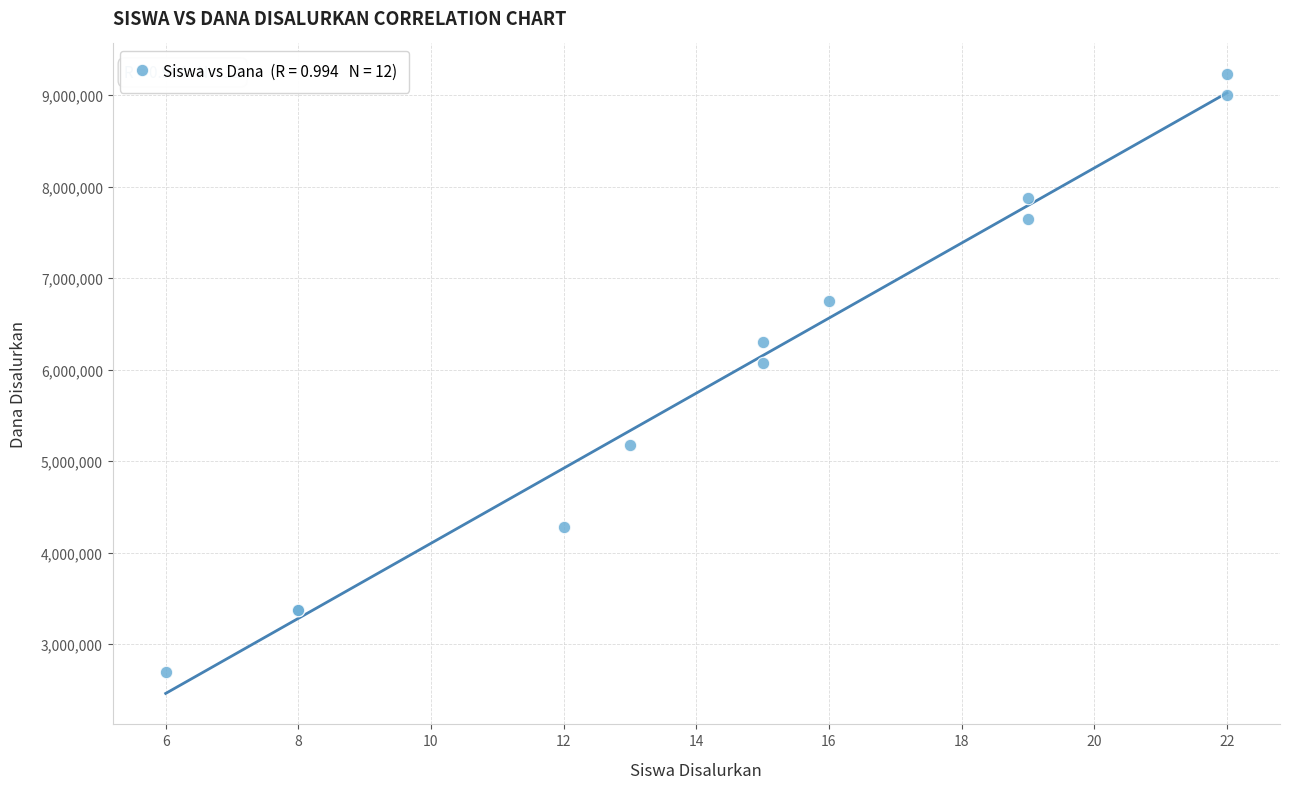

What Y value in the scatter plot is closest to 5962500?

6075000